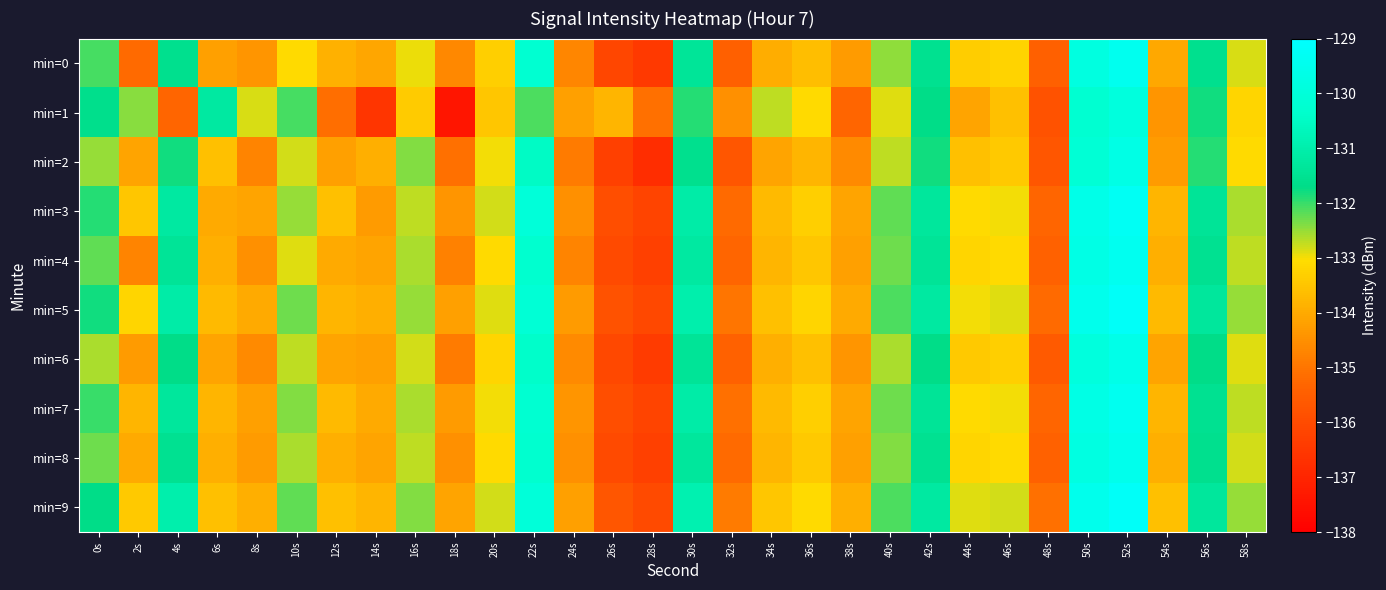

What is the maximum value shown in the chart?

-129.2